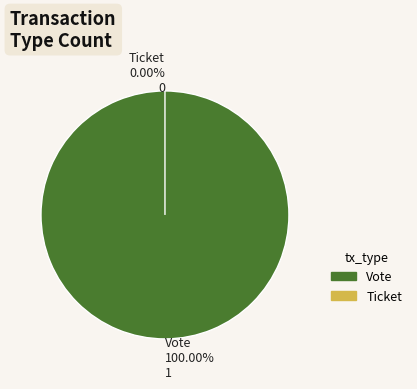

Count the number of slices in the pie.

2